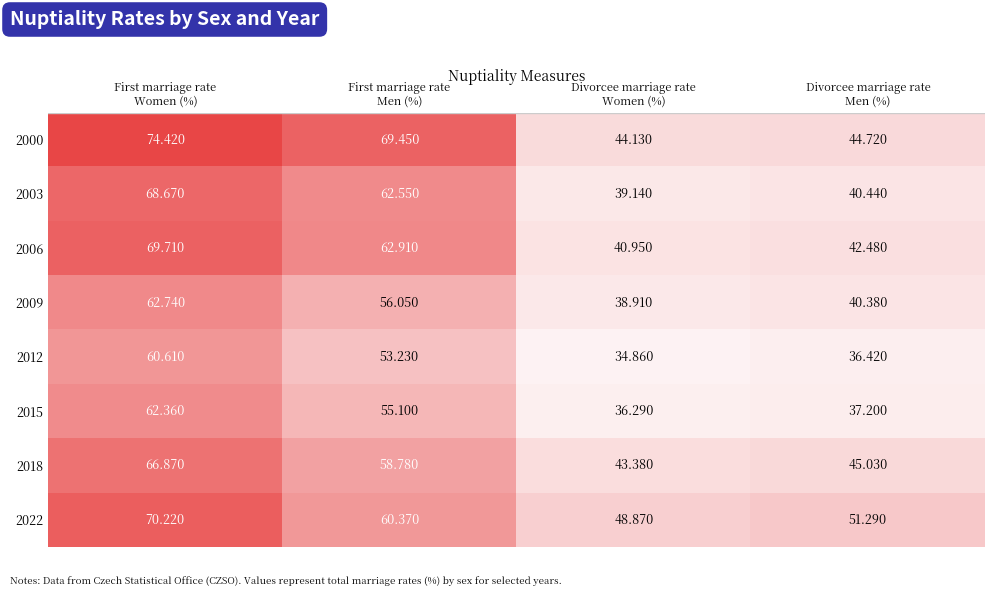

At how many categories does at least one series exceed 47?

4